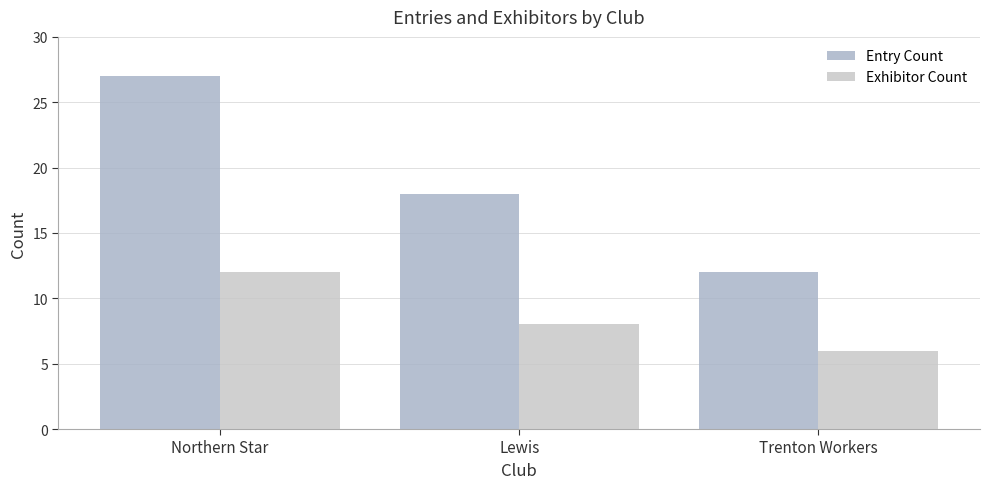

The value of Exhibitor Count at Northern Star is 12. True or false?

True